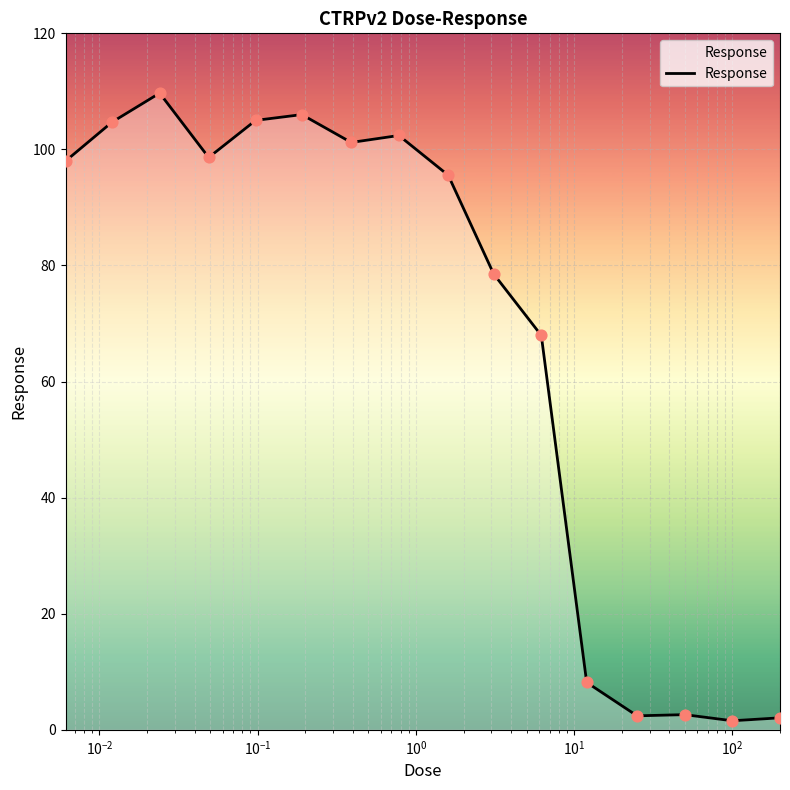

What is the difference between the maximum and minimum values?

108.1